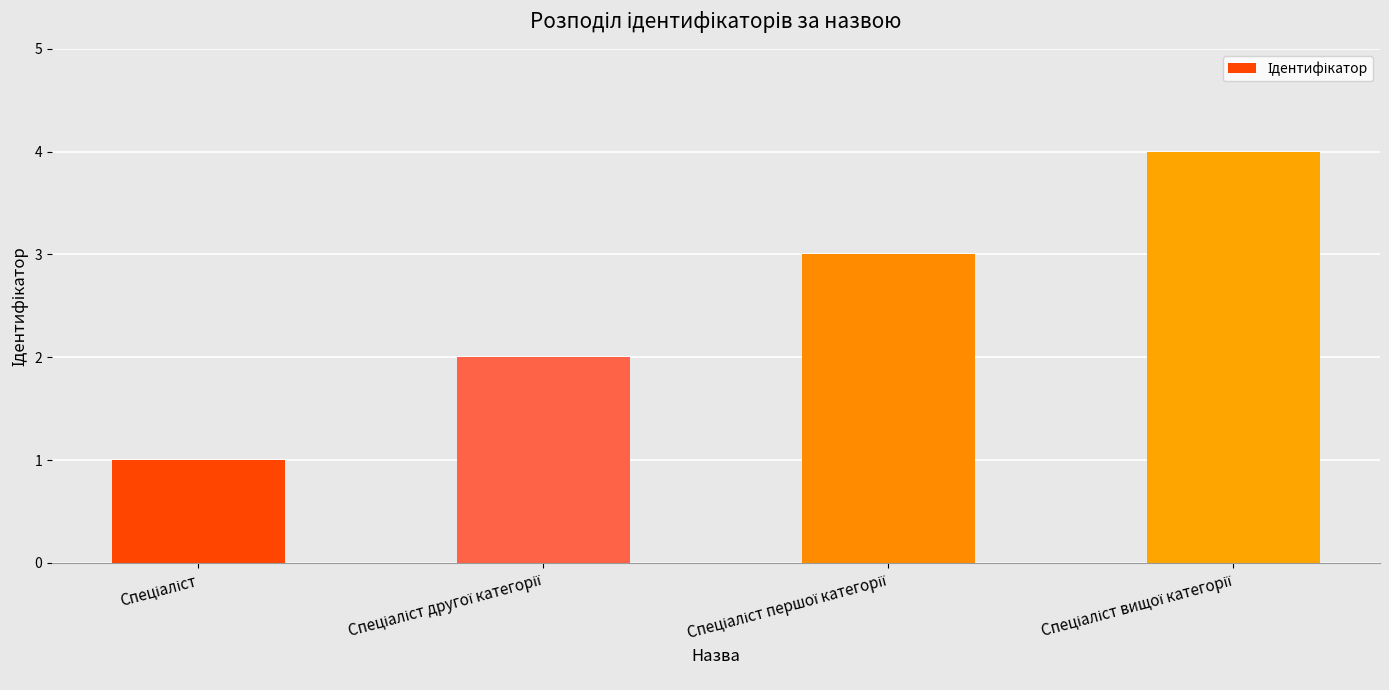

What is the difference between the maximum and minimum values?

3